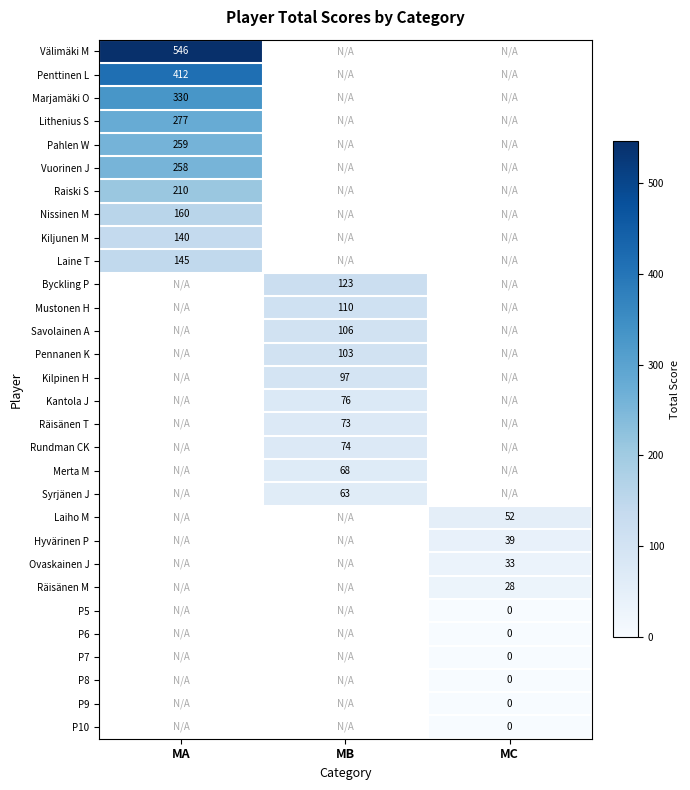

The Räisänen M series shows 28.0 at MC. True or false?

True